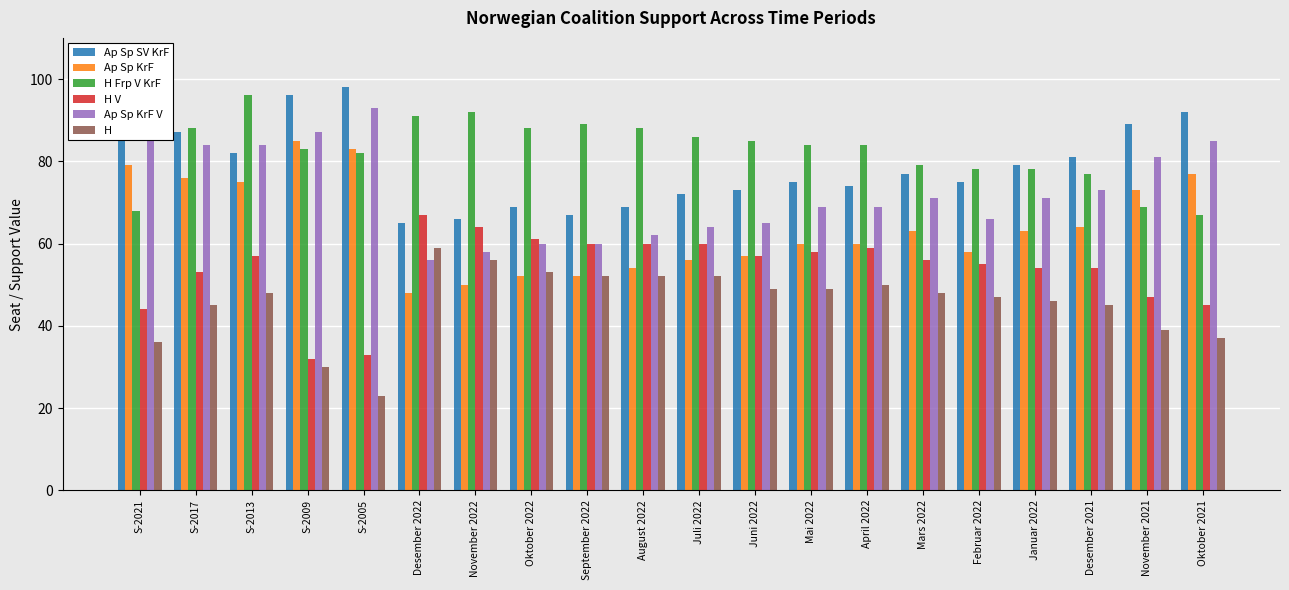

True or false: H has a value of 69 at Juni 2022.

False